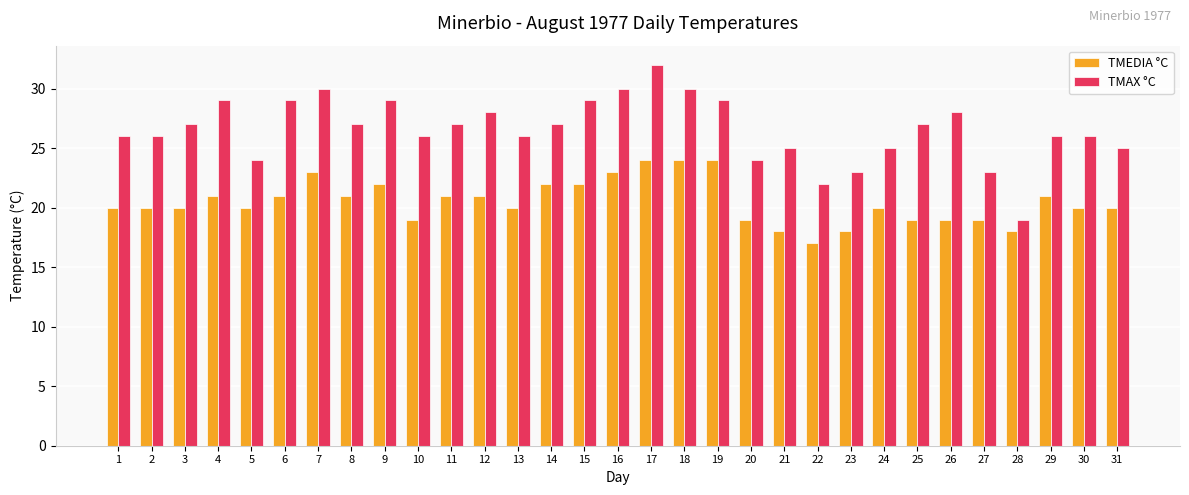

Count the number of data series in this chart.

2